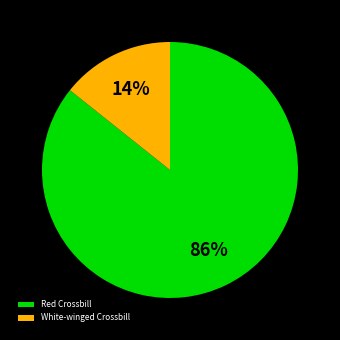

What is the majority slice?

Red Crossbill